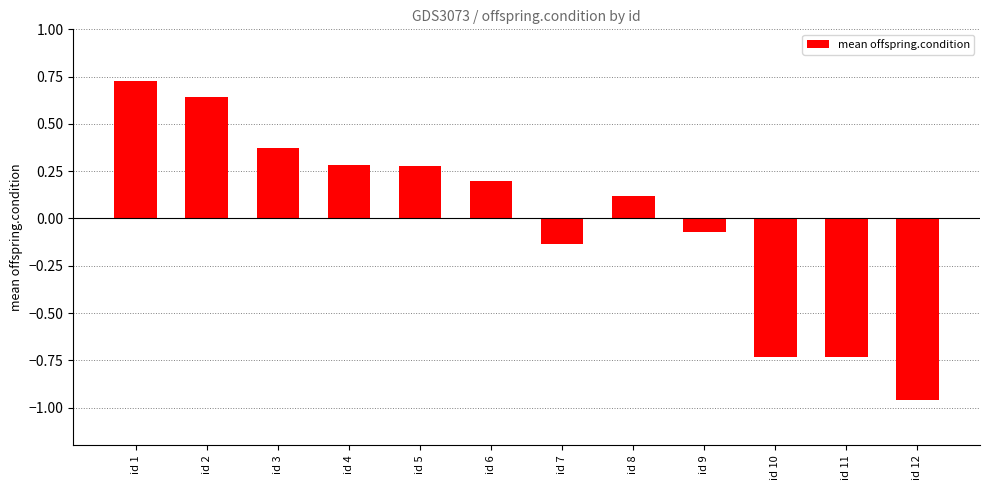

At which label is the value closest to 0?

id 9